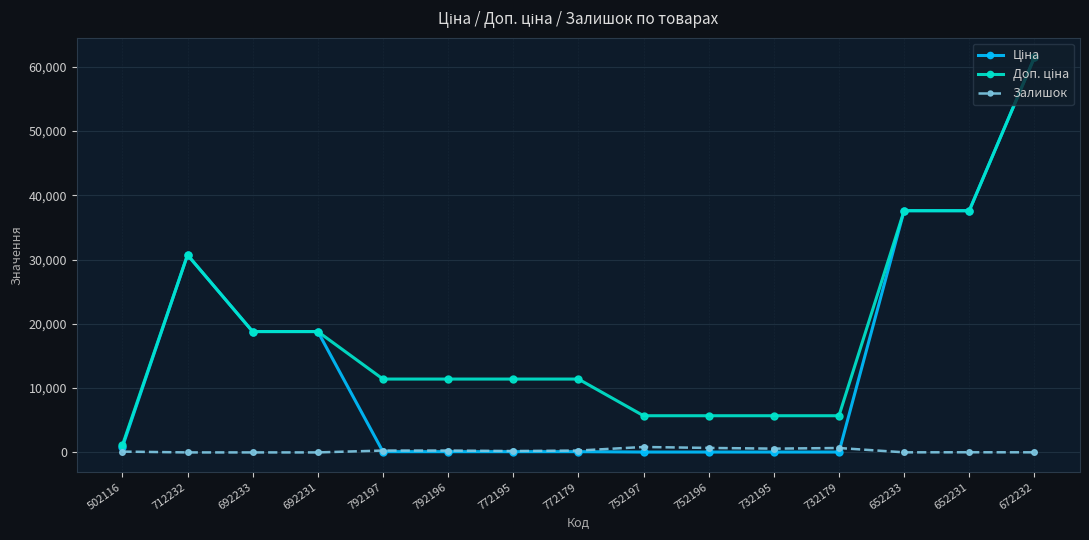

The Залишок series shows 289.0 at 792197. True or false?

True